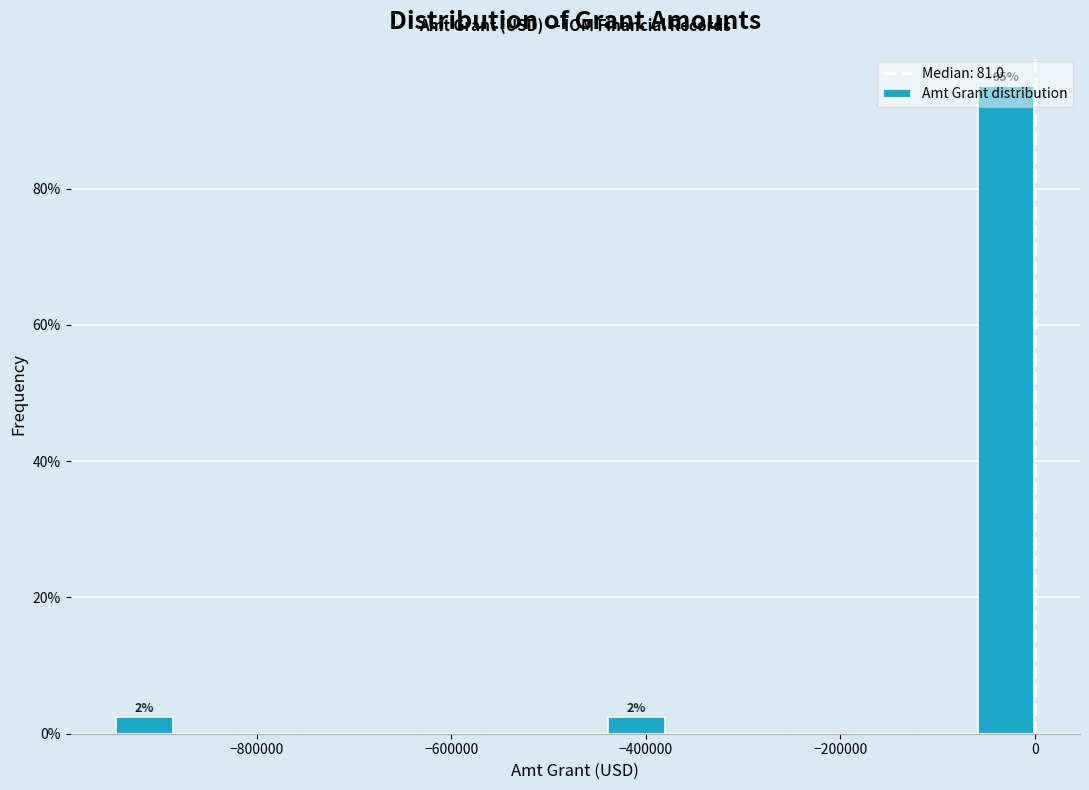

Around what value on the x-axis is the tallest bar? Give the approximate position of its centre, as read against the axis.

-20000